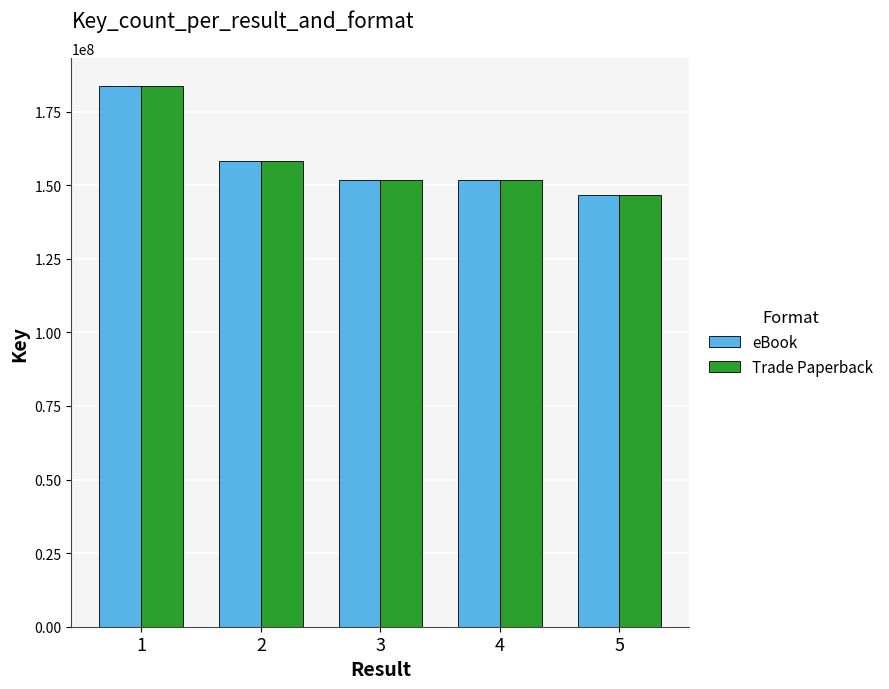

What is the sum of all eBook values?

792105569